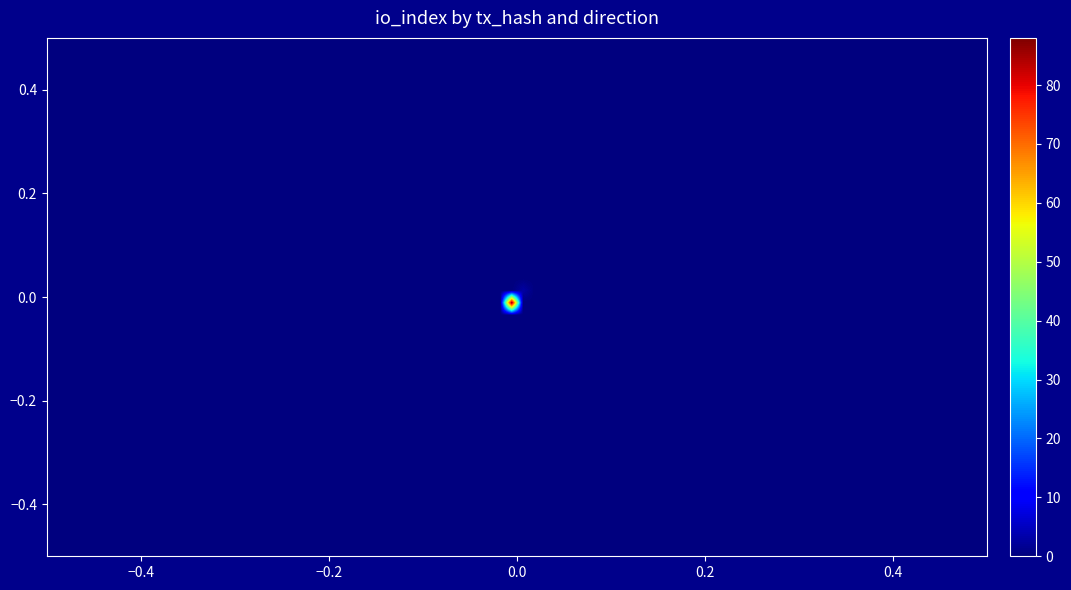

How many categories are shown in the chart?

2